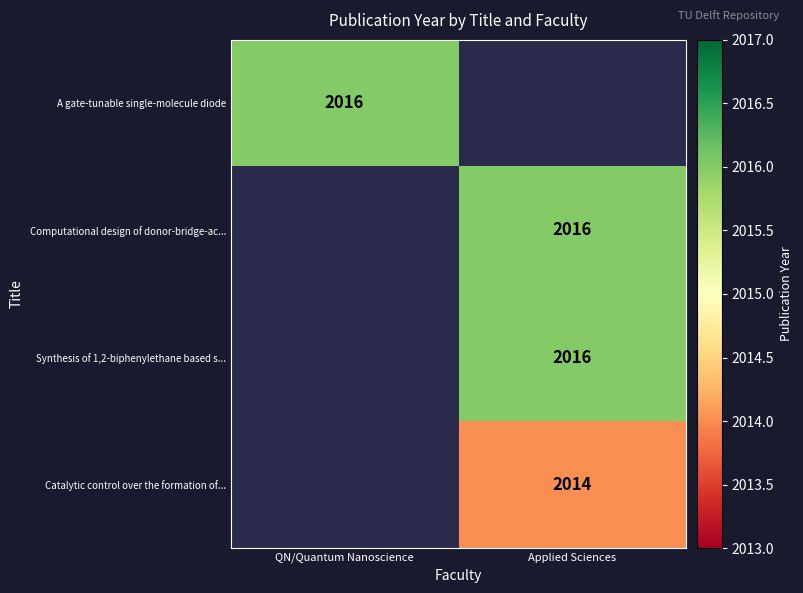

The A gate-tunable single-molecule diode series shows 2016 at QN/Quantum Nanoscience. True or false?

True